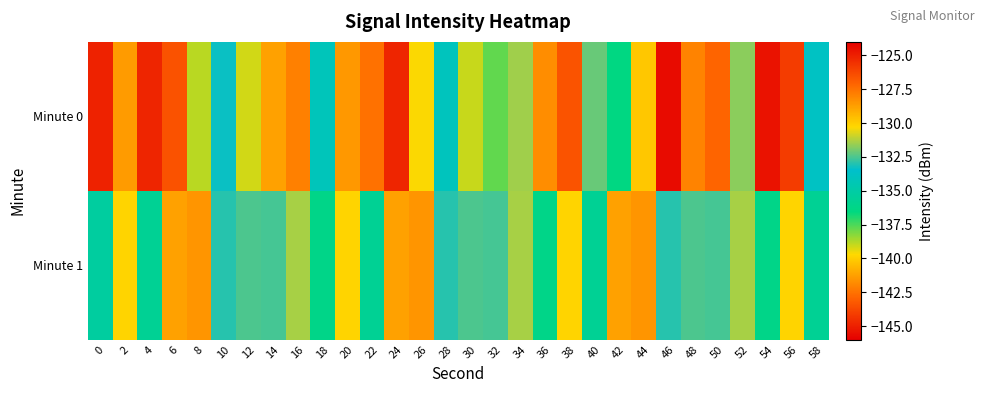

Reading left to right, extract all data points from this chart.

Minute 0: 0=-125.1	2=-128.6	4=-125.2	6=-126.5	8=-138.9	10=-133.3	12=-139.2	14=-128.8	16=-127.9	18=-134.2	20=-128.5	22=-127.4	24=-125.2	26=-130.3	28=-134.1	30=-139.0	32=-137.8	34=-131.5	36=-141.8	38=-126.6	40=-132.2	42=-136.4	44=-129.8	46=-145.6	48=-128.0	50=-142.9	52=-131.7	54=-124.6	56=-125.9	58=-133.8
Minute 1: 0=-135.2	2=-130.2	4=-135.7	6=-128.8	8=-128.4	10=-133.0	12=-132.5	14=-132.6	16=-131.4	18=-136.2	20=-130.2	22=-135.7	24=-128.8	26=-128.4	28=-133.0	30=-132.5	32=-132.6	34=-131.4	36=-136.2	38=-130.2	40=-135.7	42=-128.8	44=-128.4	46=-133.0	48=-132.5	50=-132.6	52=-131.4	54=-136.2	56=-130.2	58=-135.7